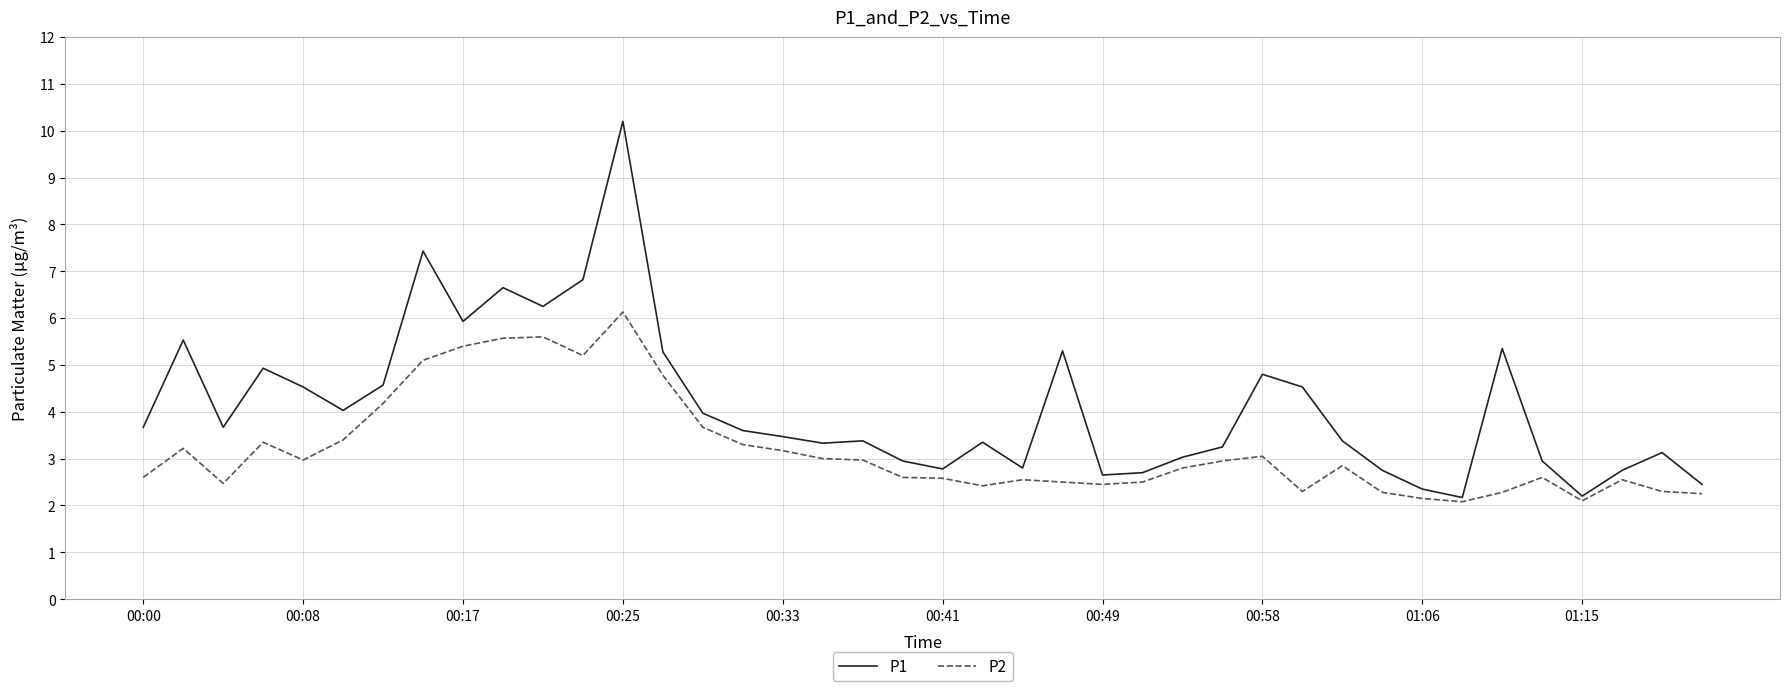

What is the sum of all P2 values?

128.2